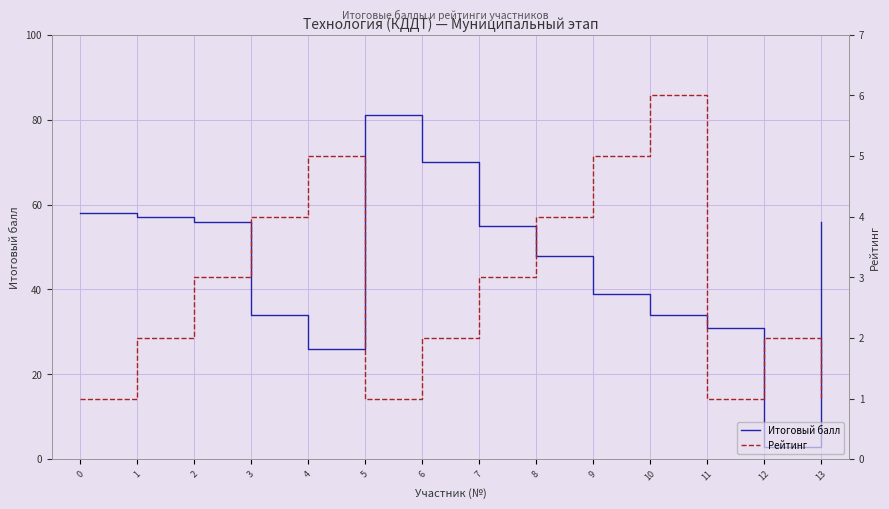

What is the minimum value for Рейтинг?

1